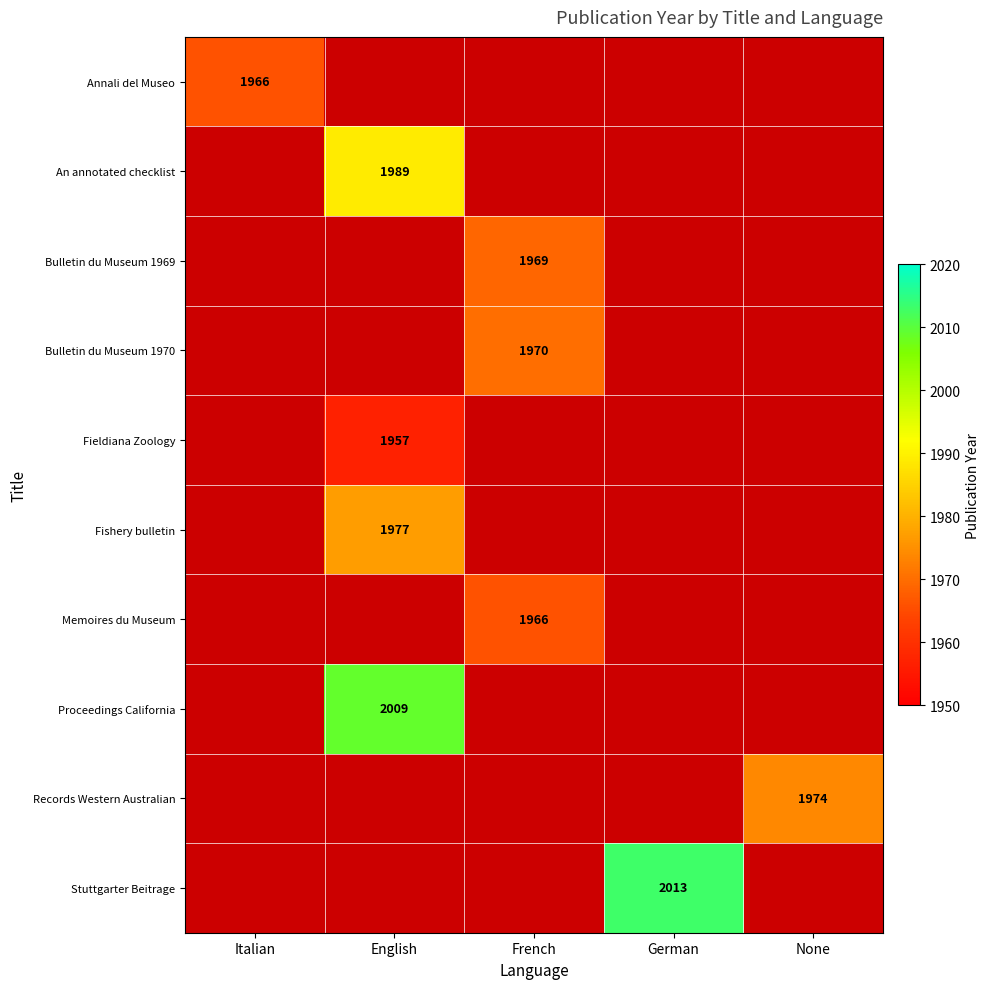

At which category does the chart reach its minimum across all series?

English